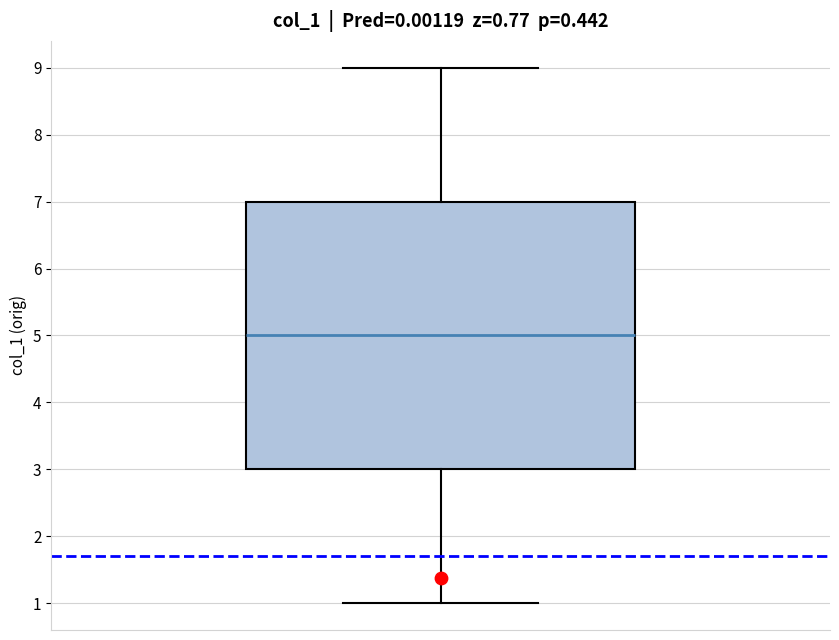

Transcribe this box plot: give where the median line is, the range the box spans, and where the two whiskers end, as read against the y-axis. The values are not printed on the chart, so give them approximately, as read against the axis.

median 5, box 3 to 7, whiskers 1 to 9